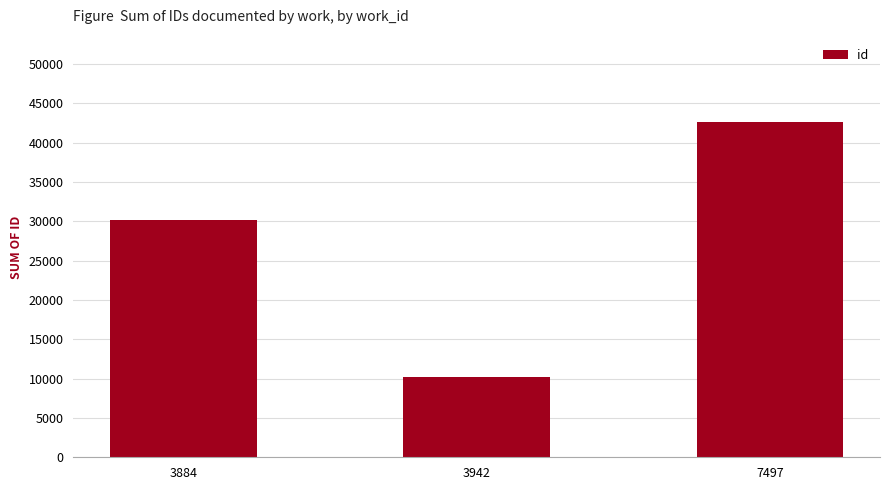

Does the chart contain any negative values?

No